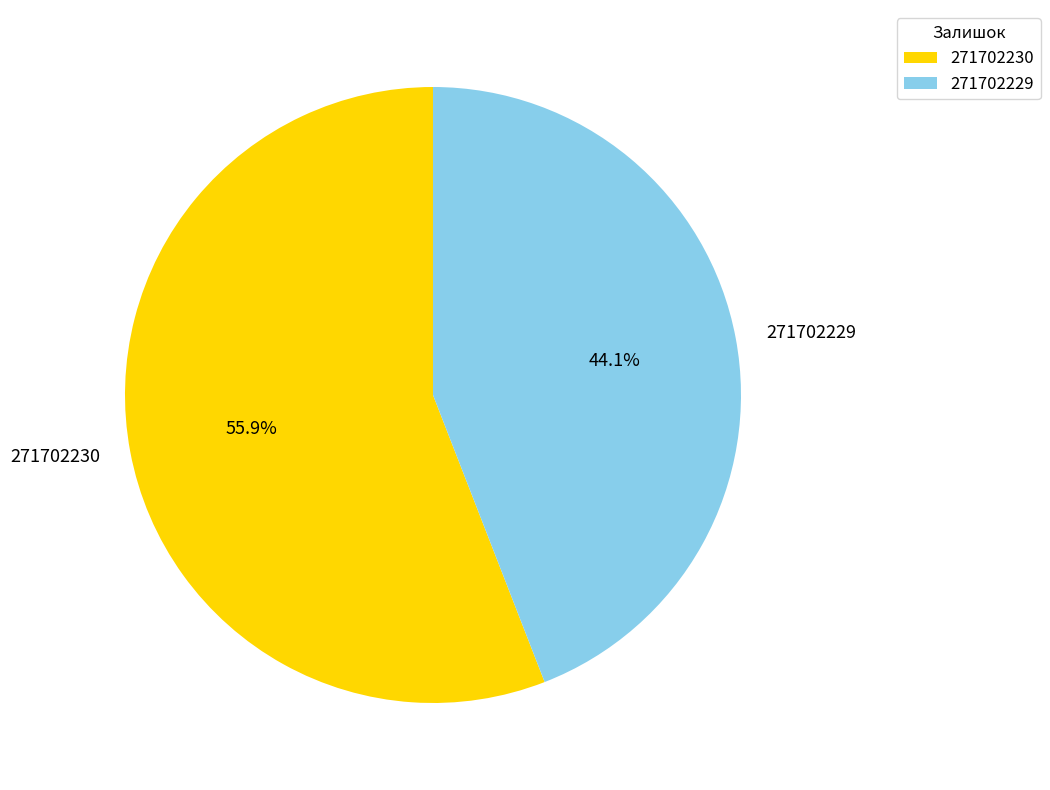

What percentage is NOT represented by 271702230?

44.1%